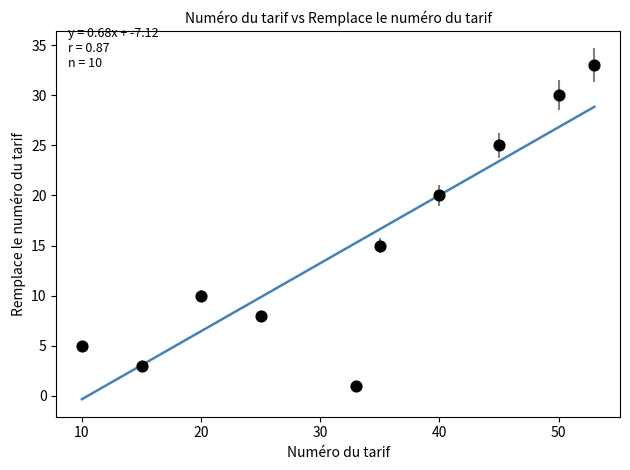

What Y value in the scatter plot is closest to 17?

15